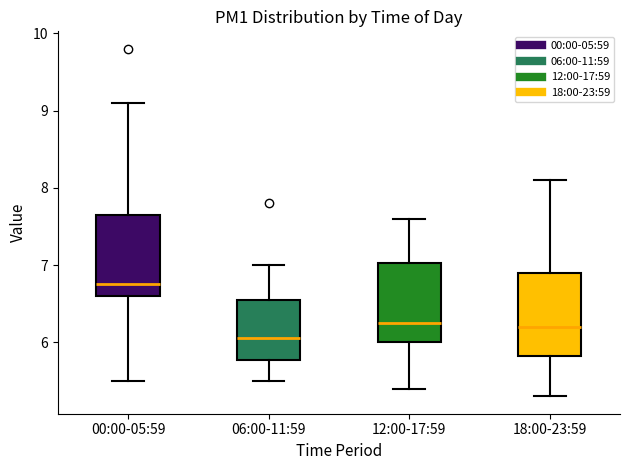

Where does the median line of the box for 18:00-23:59 sit on the y-axis? The values are not printed on the chart, so give them approximately, as read against the axis.

6.2